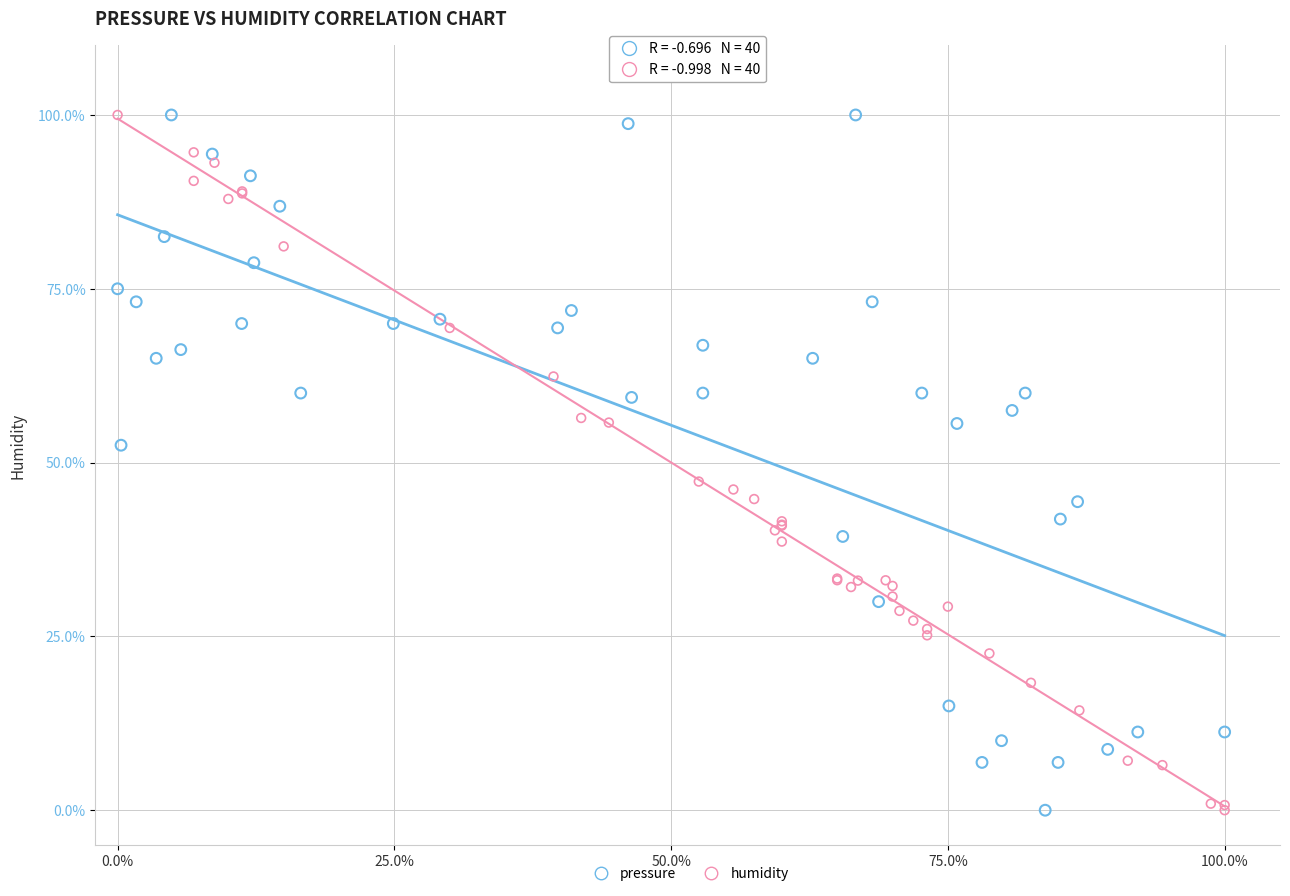

What are all the series names shown in the legend?

pressure, humidity